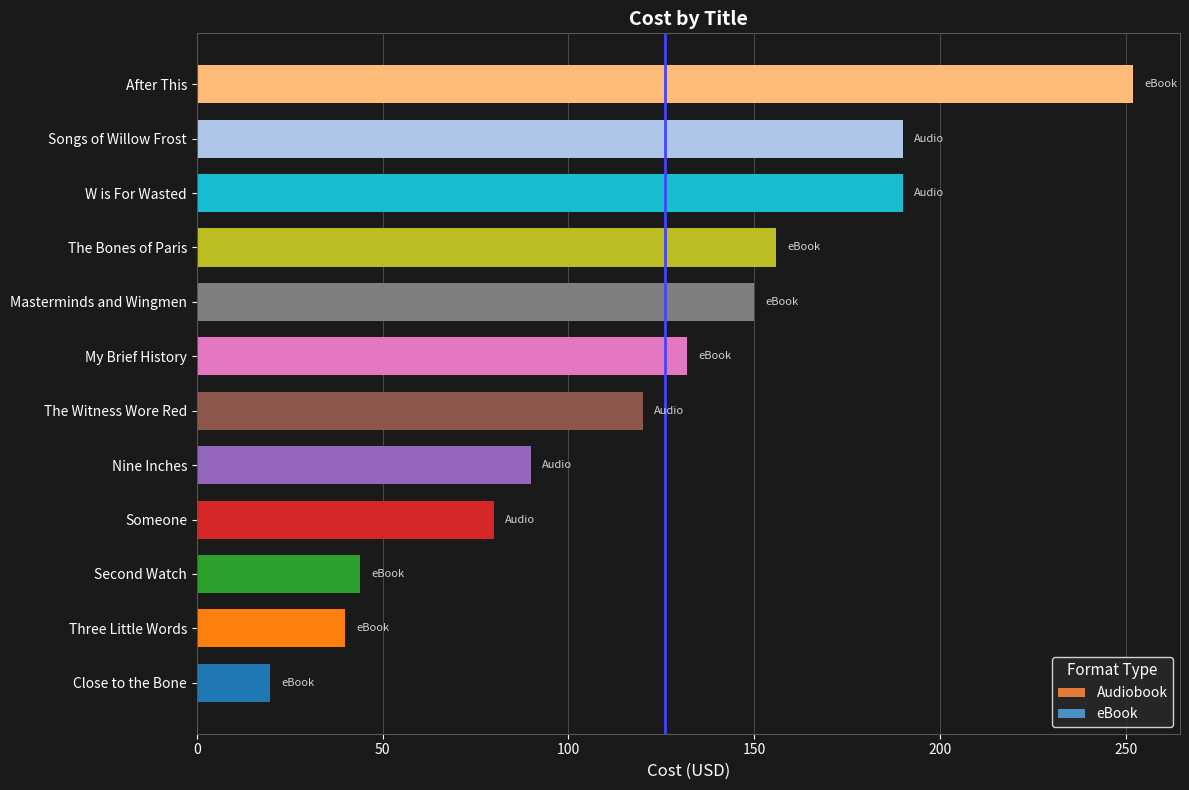

Reading bottom to top, what are all the values shown in this chart?

Close to the Bone=19.8	Three Little Words=40.0	Second Watch=44.0	Someone=80.0	Nine Inches=90.0	The Witness Wore Red=120.0	My Brief History=132.0	Masterminds and Wingmen=150.0	The Bones of Paris=156.0	W is For Wasted=190.0	Songs of Willow Frost=190.0	After This=252.0